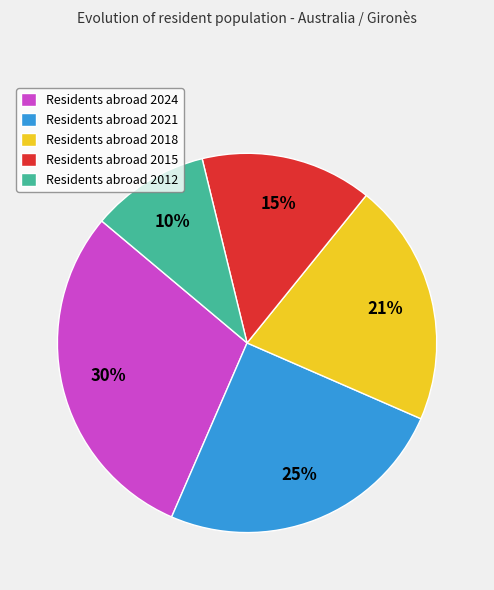

Does Residents abroad 2024 represent more than half of the total?

No